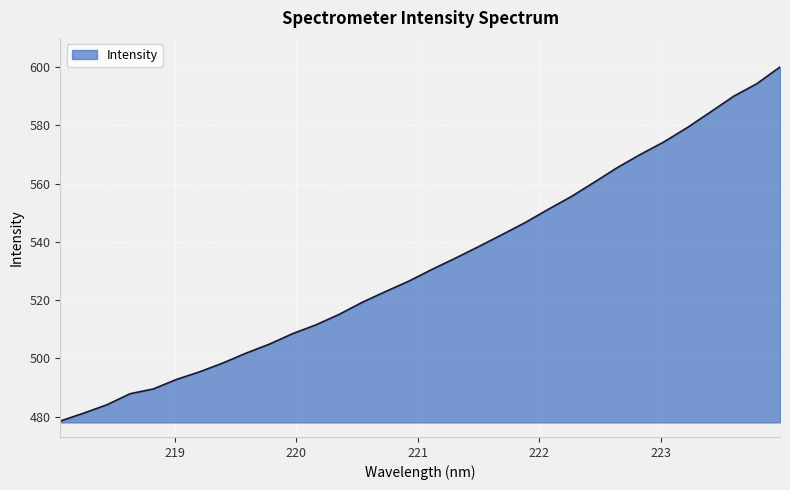

What is the maximum value shown in the chart?

600.1